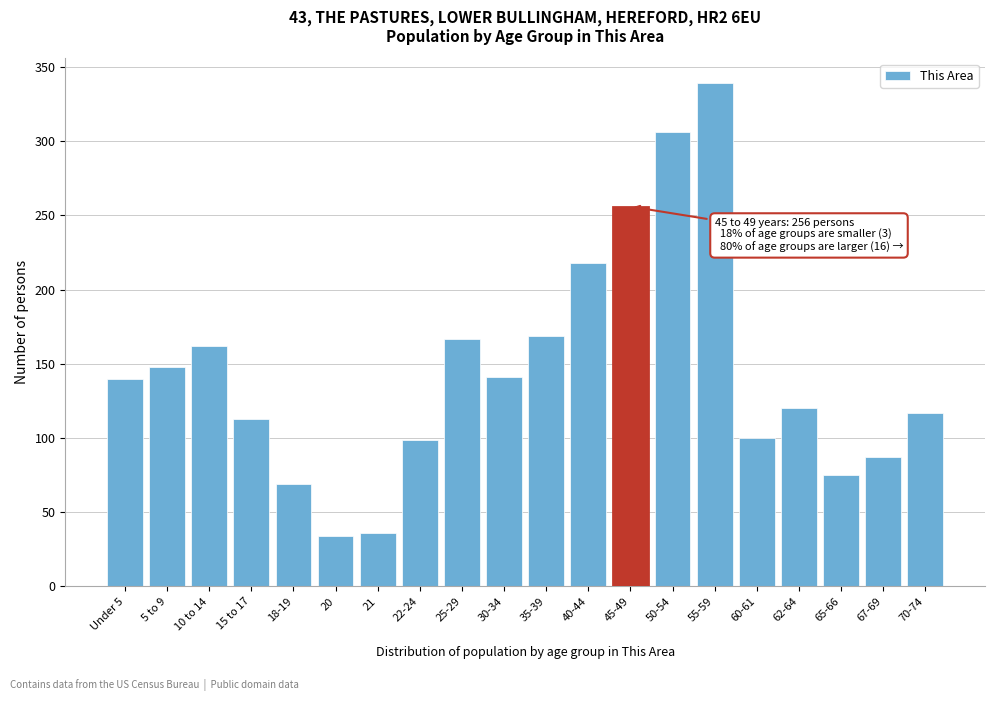

Between 60-61 and 65-66, which is larger?

60-61